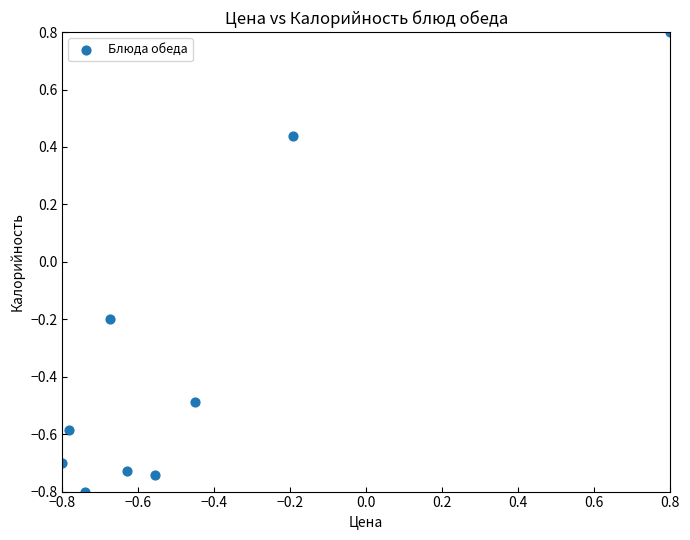

What is the average Y value?

-0.3